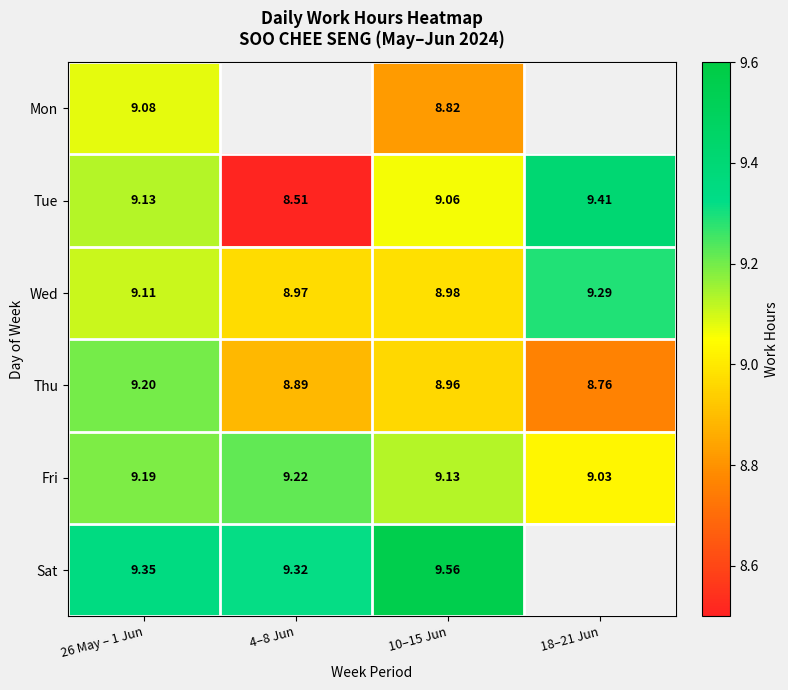

What is the difference between the maximum and second lowest values in the Wed series?

0.3